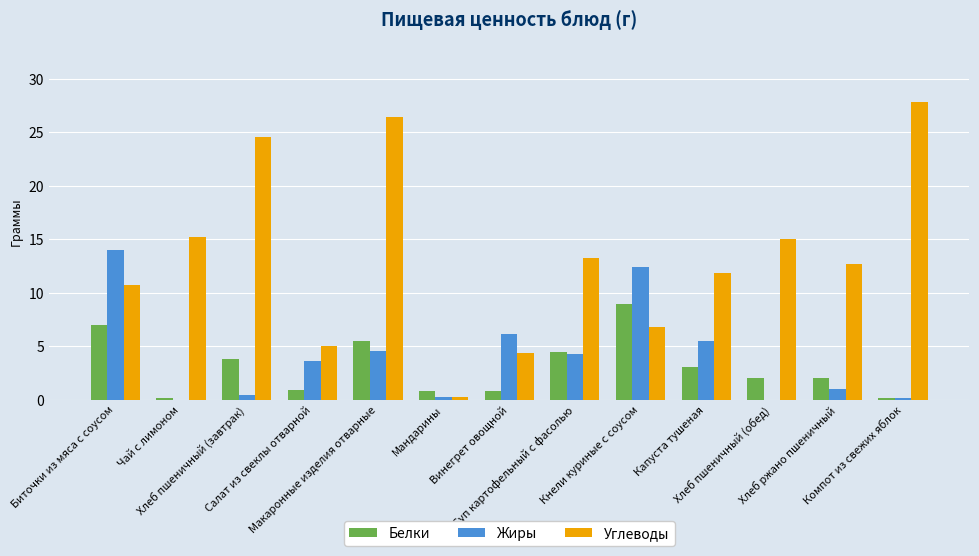

What is the maximum value shown in the chart?

27.9